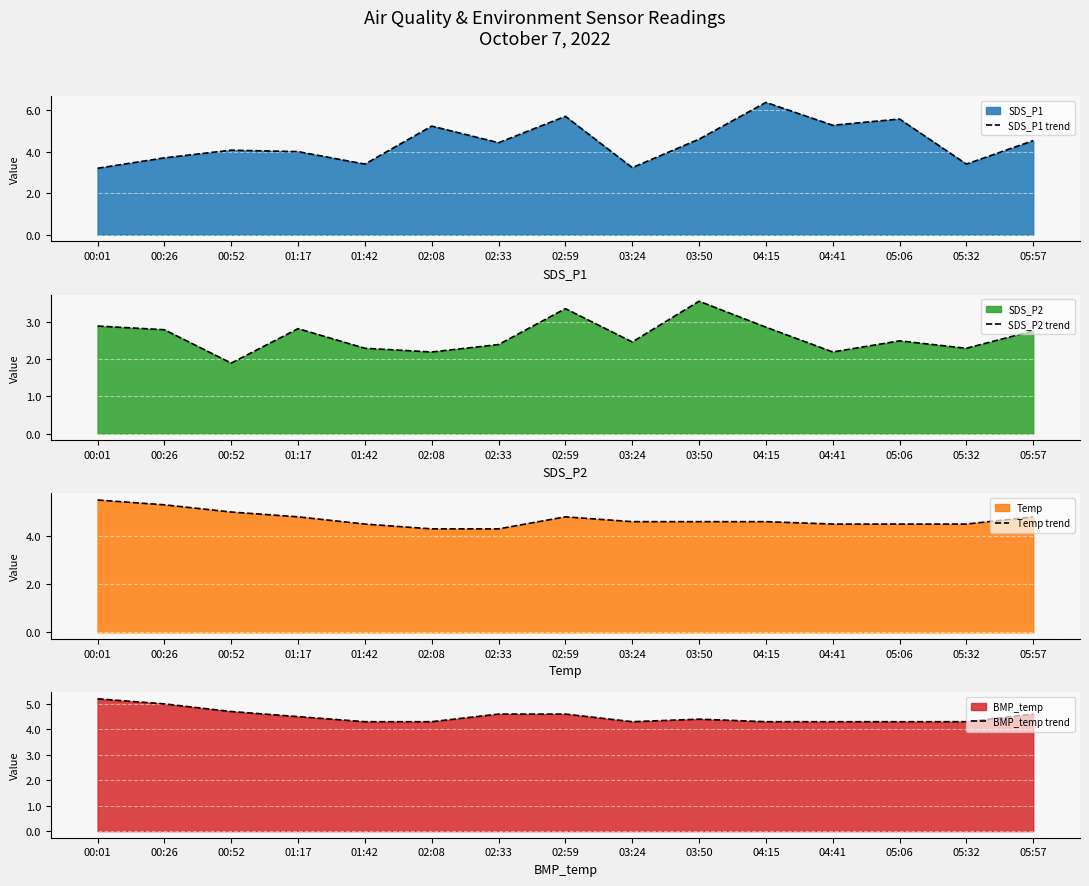

In SDS_P2 trend, how many points are lower than both neighbors (excluding endpoints)?

5